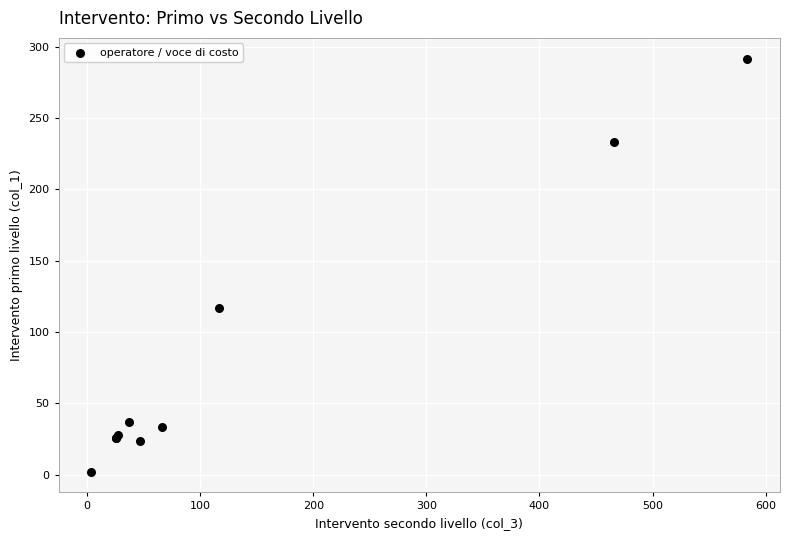

What Y value in the scatter plot is closest to 146?

116.6